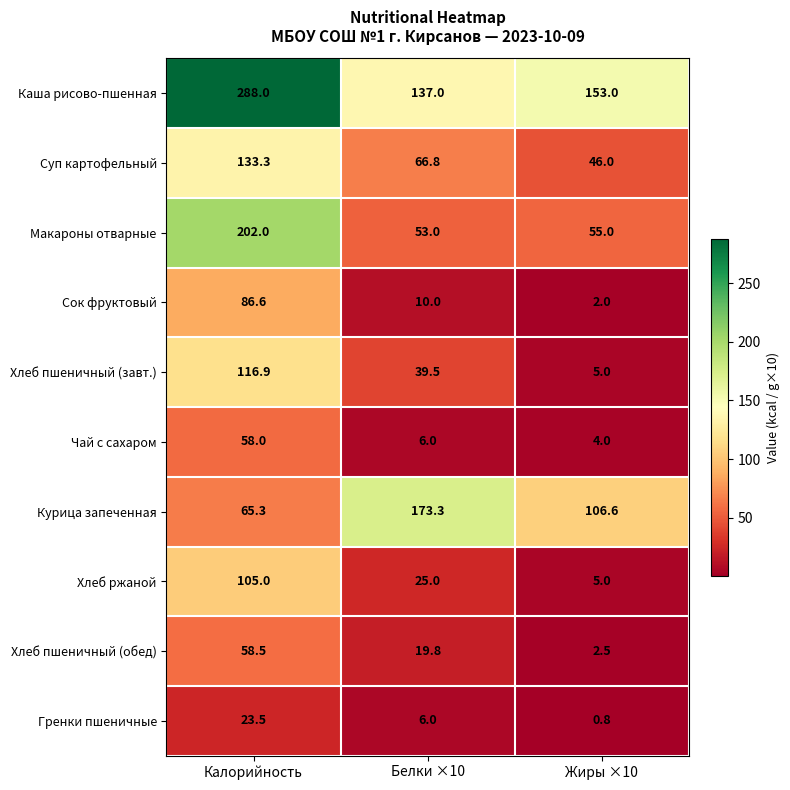

Which series has the largest range (max minus min)?

Каша рисово-пшенная